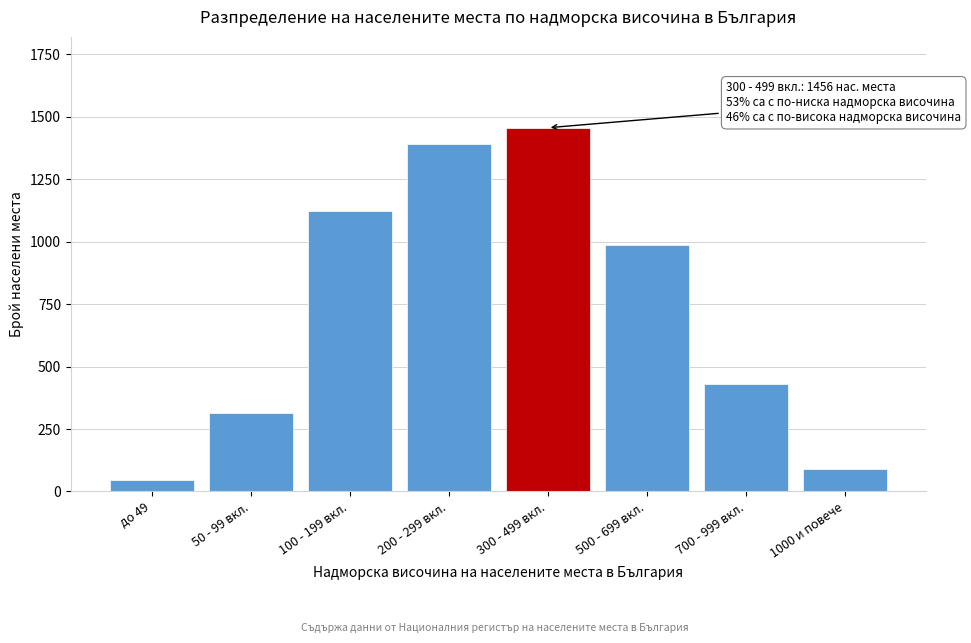

Reading right to left, what are all the values shown in this chart?

1000 и повече=89	700 - 999 вкл.=432	500 - 699 вкл.=987	300 - 499 вкл.=1456	200 - 299 вкл.=1389	100 - 199 вкл.=1124	50 - 99 вкл.=312	до 49=45